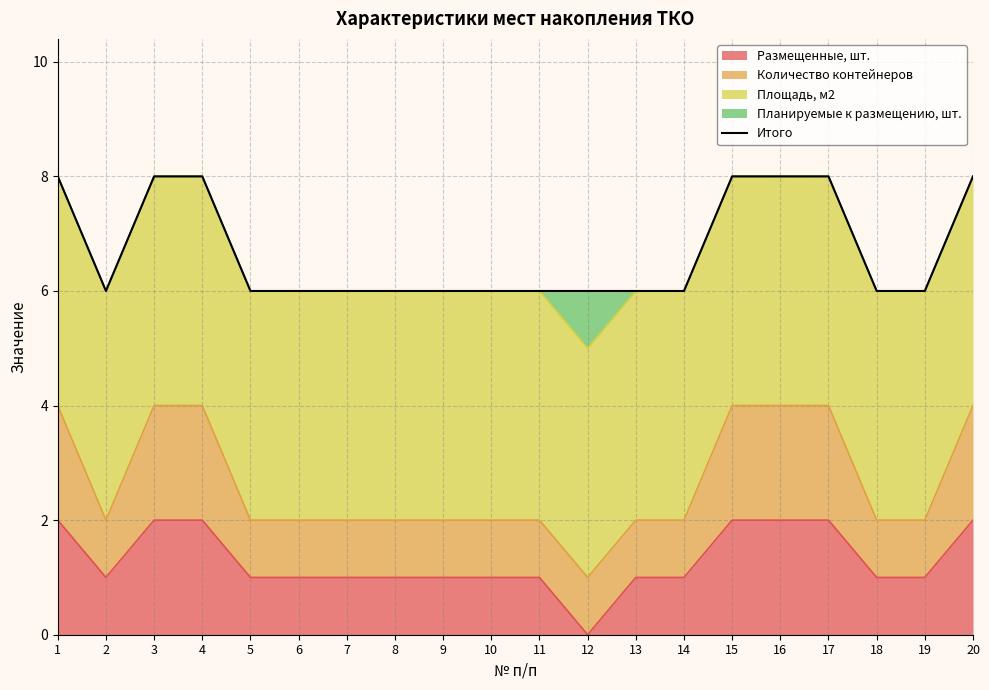

Reading left to right, transcribe all the data shown in this chart.

1=8	2=6	3=8	4=8	5=6	6=6	7=6	8=6	9=6	10=6	11=6	12=6	13=6	14=6	15=8	16=8	17=8	18=6	19=6	20=8